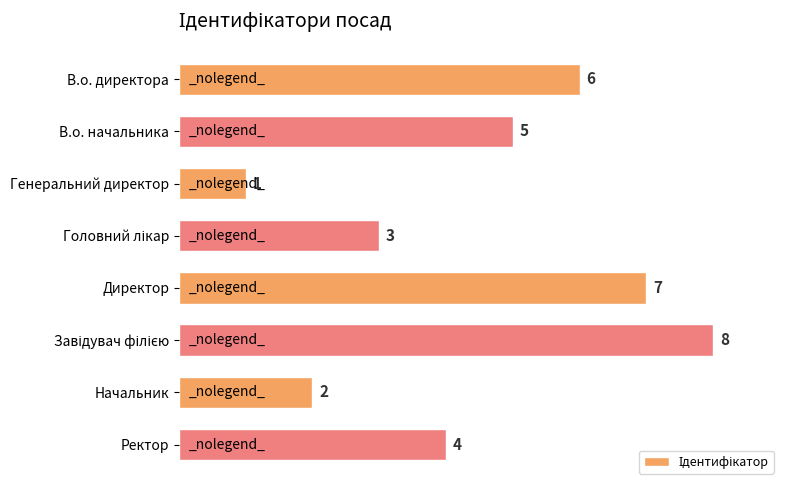

What is the difference between the maximum and minimum values?

7